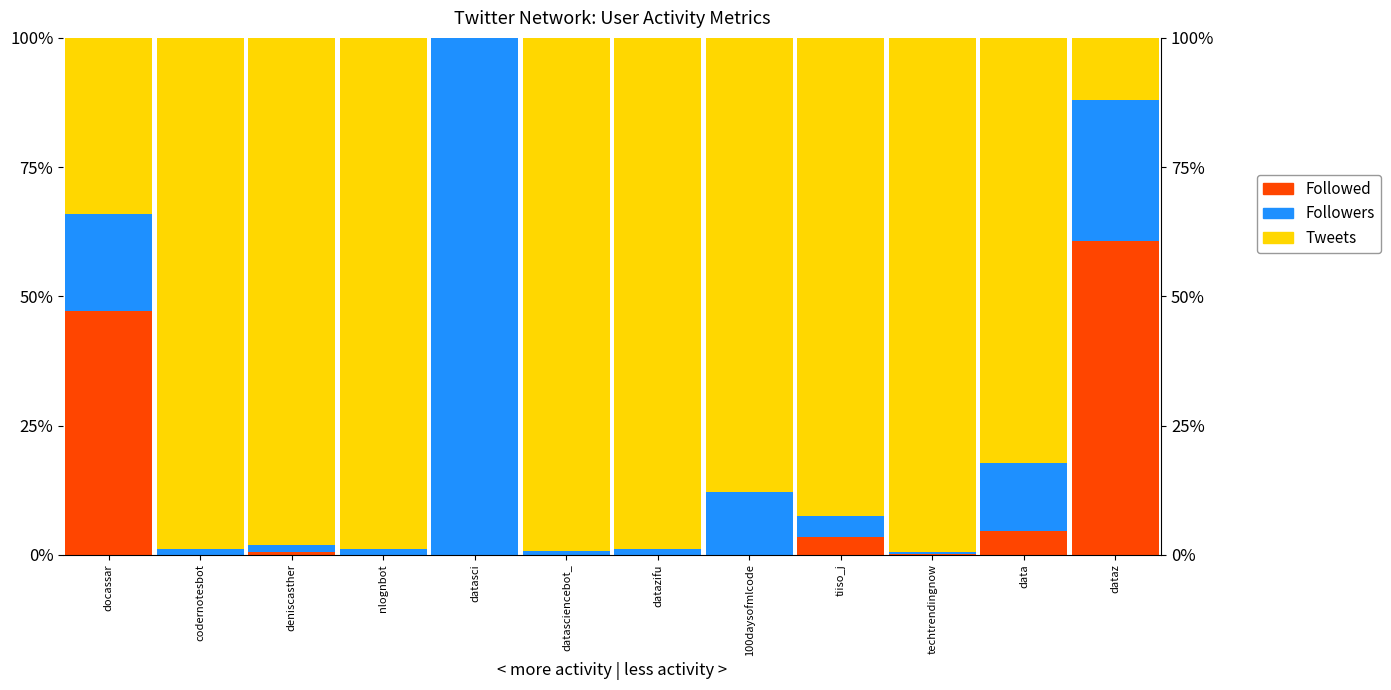

Between docassar and 100daysofmlcode, which series saw the biggest shift?

Tweets